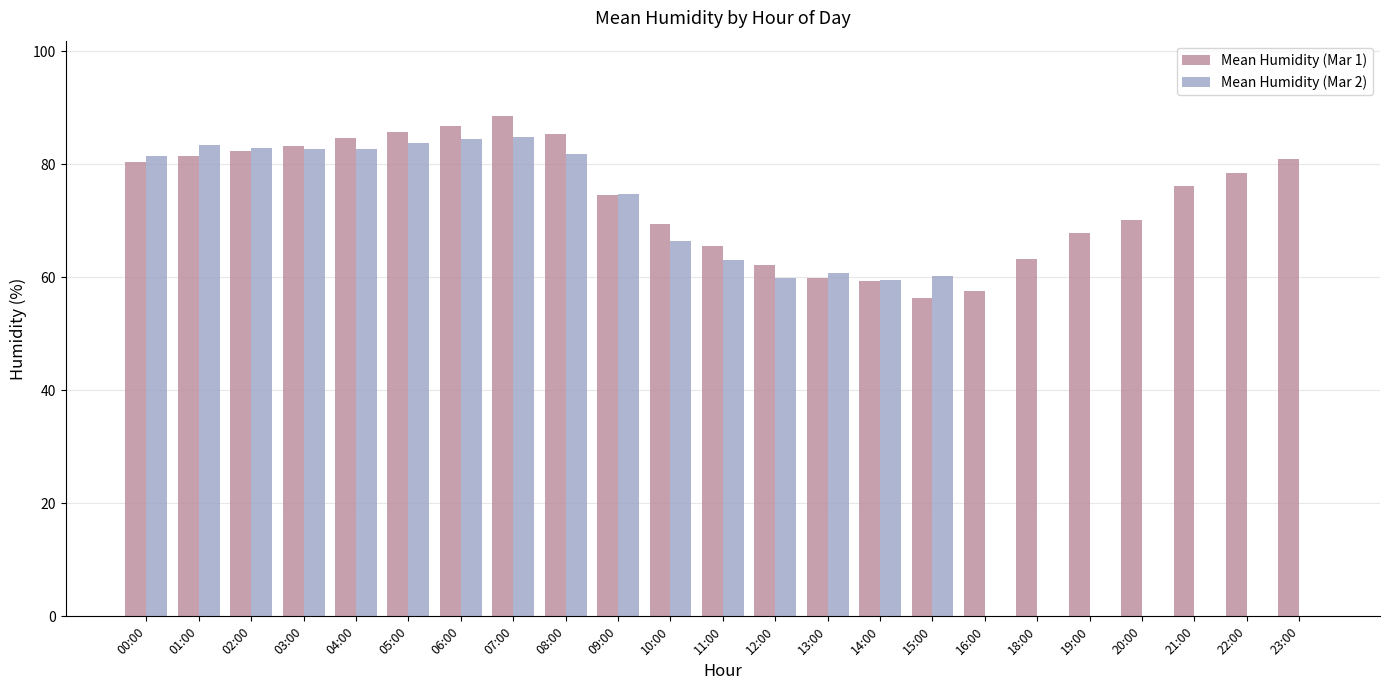

Which series changed the most between 11:00 and 16:00?

Mean Humidity (Mar 2)